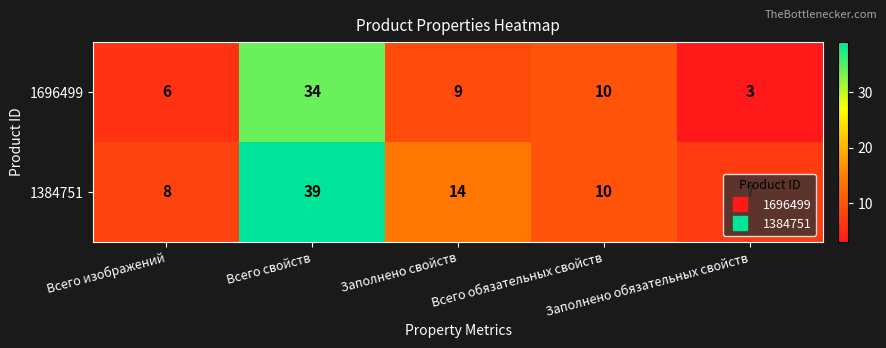

What is the difference between the maximum and minimum values in the 1384751 series?

32